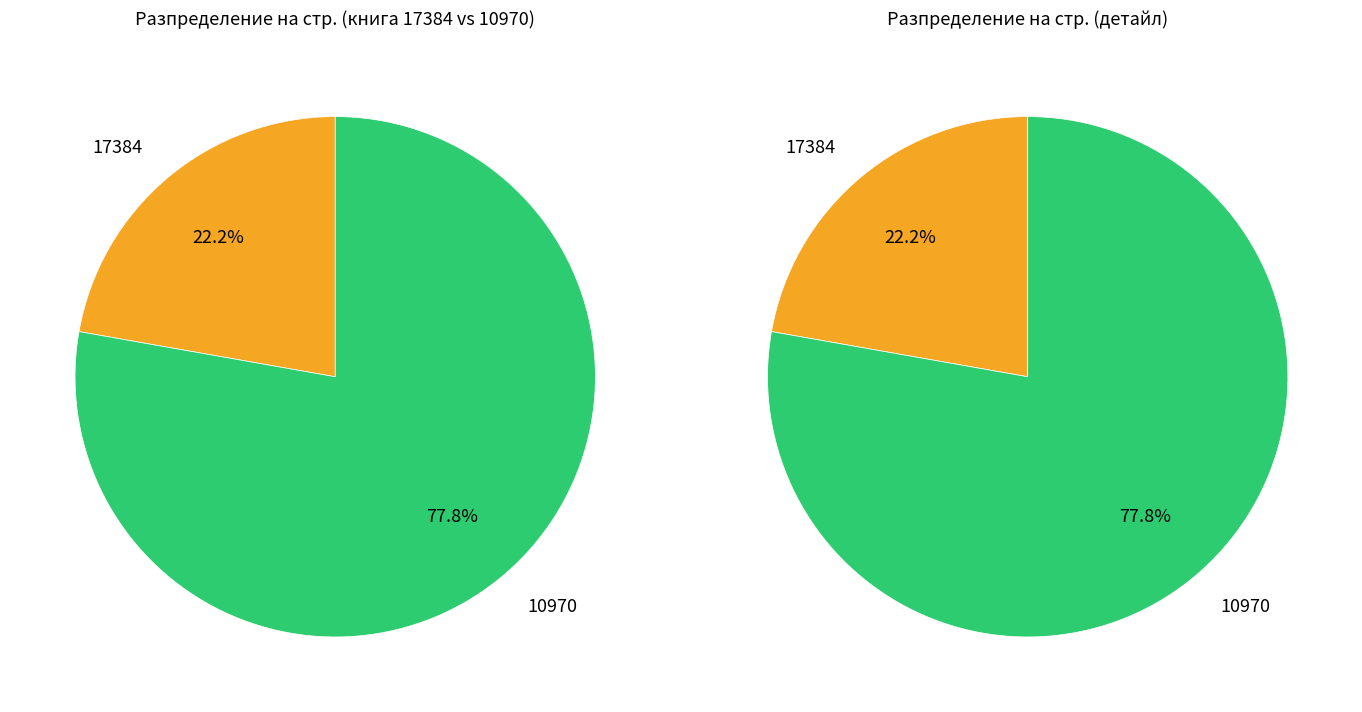

True or false: 17384 accounts for 34% of the total.

False